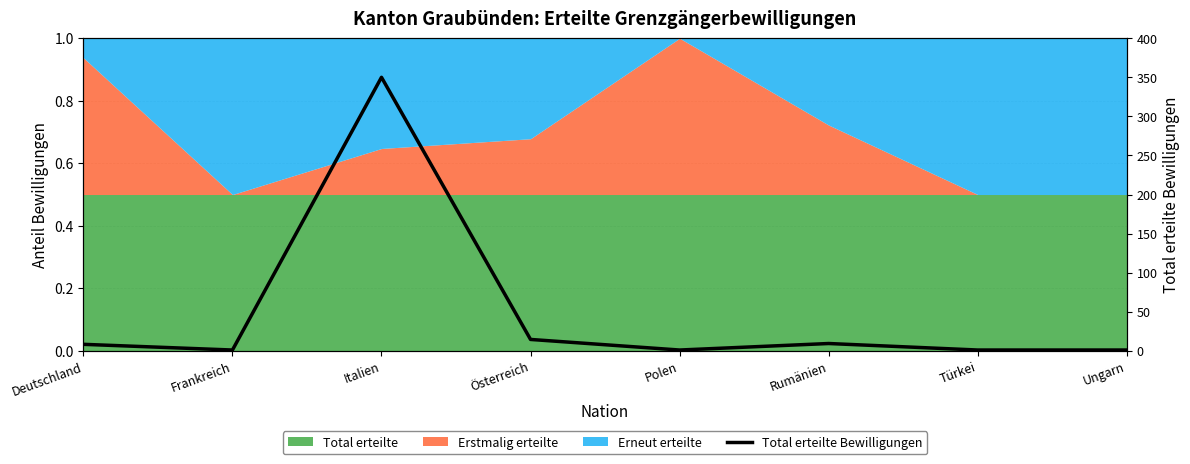

Count the number of categories in the chart.

8